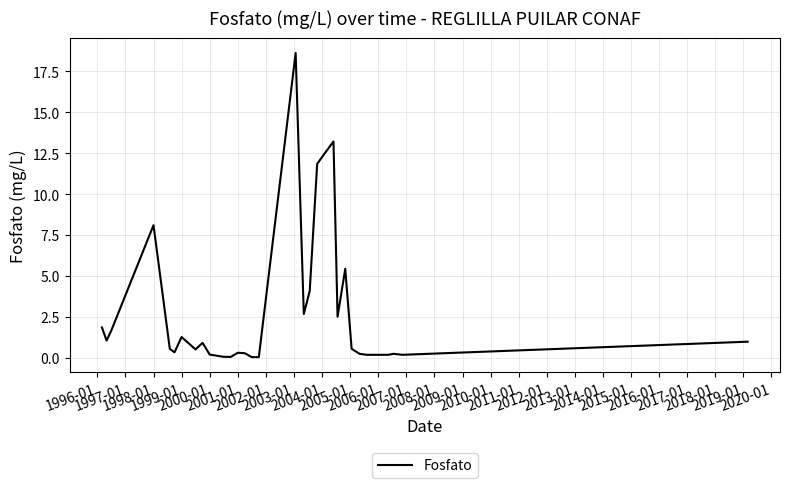

What is the difference between the maximum and minimum values?

18.6